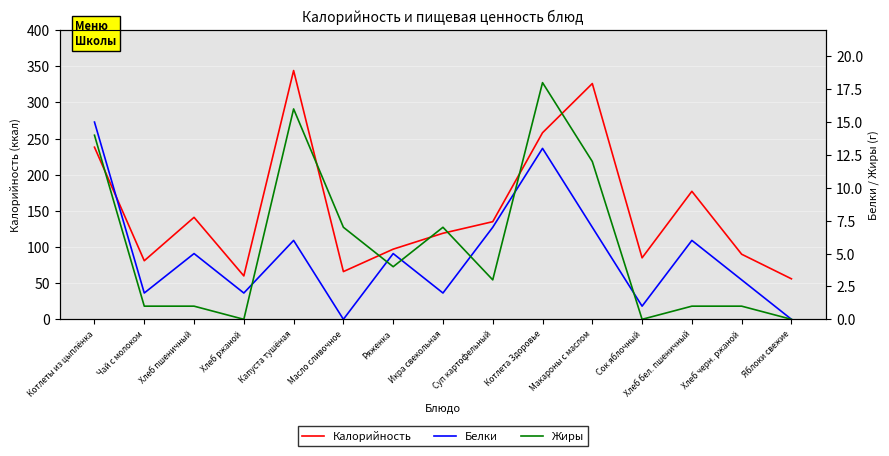

What is the difference between the highest and lowest values at Суп картофельный?

132